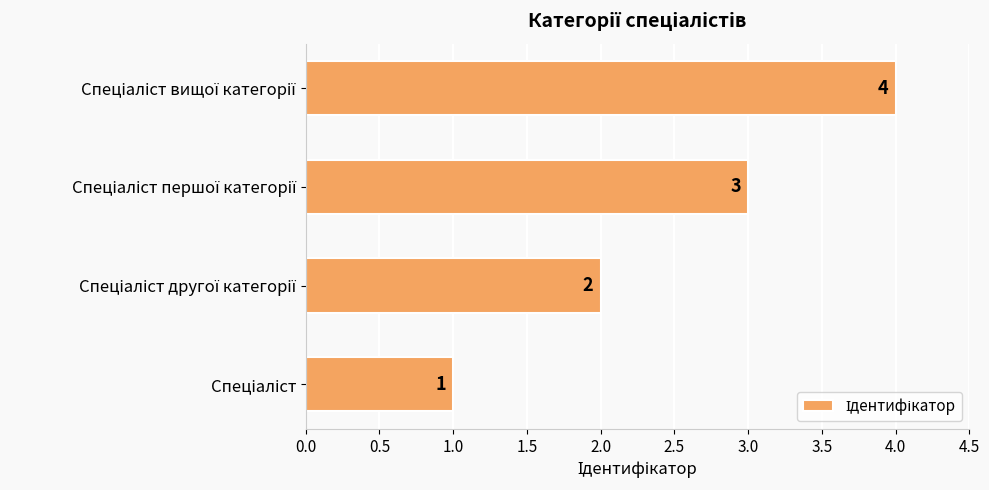

How many values are between 2 and 4?

3